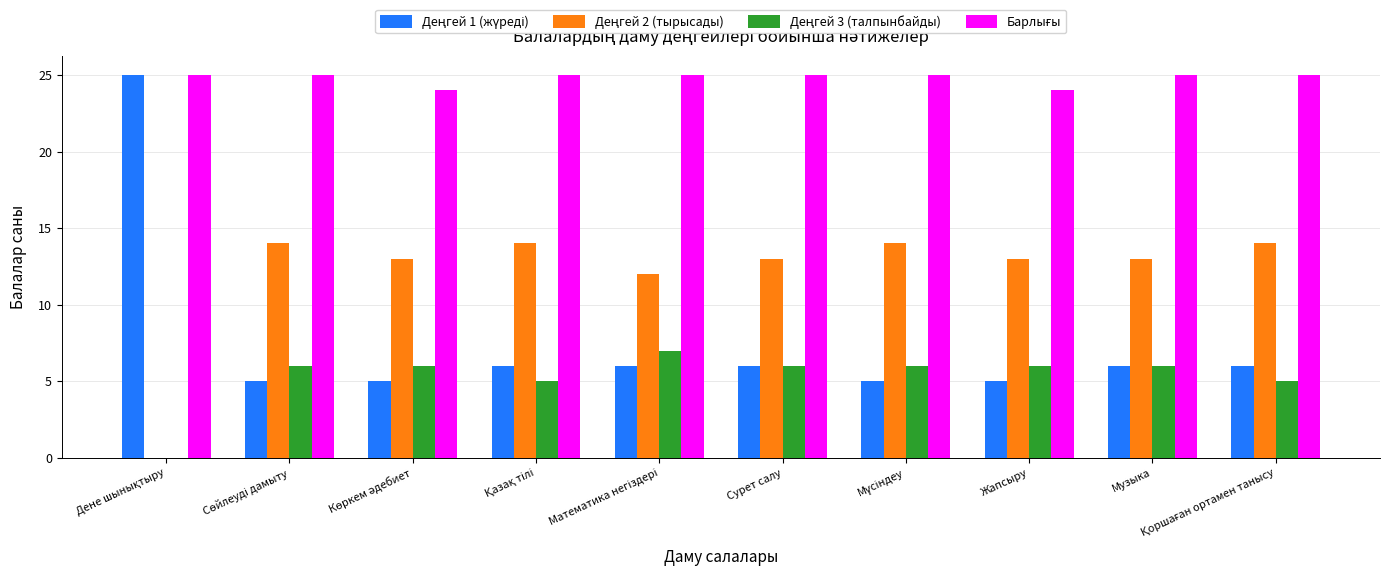

What is the maximum value shown in the chart?

25